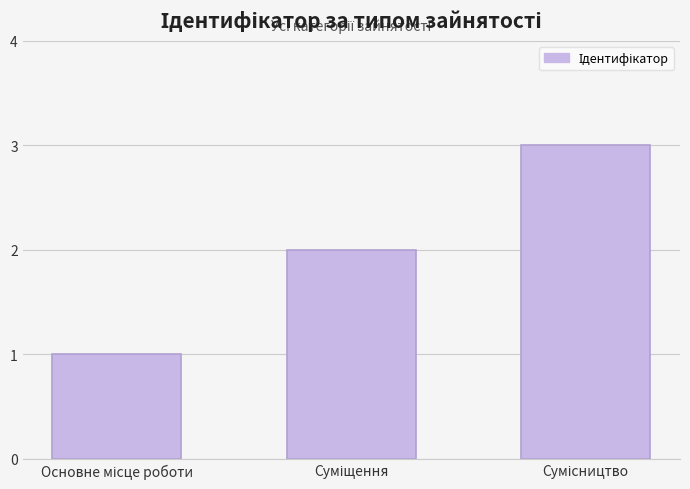

What is the greatest value displayed?

3